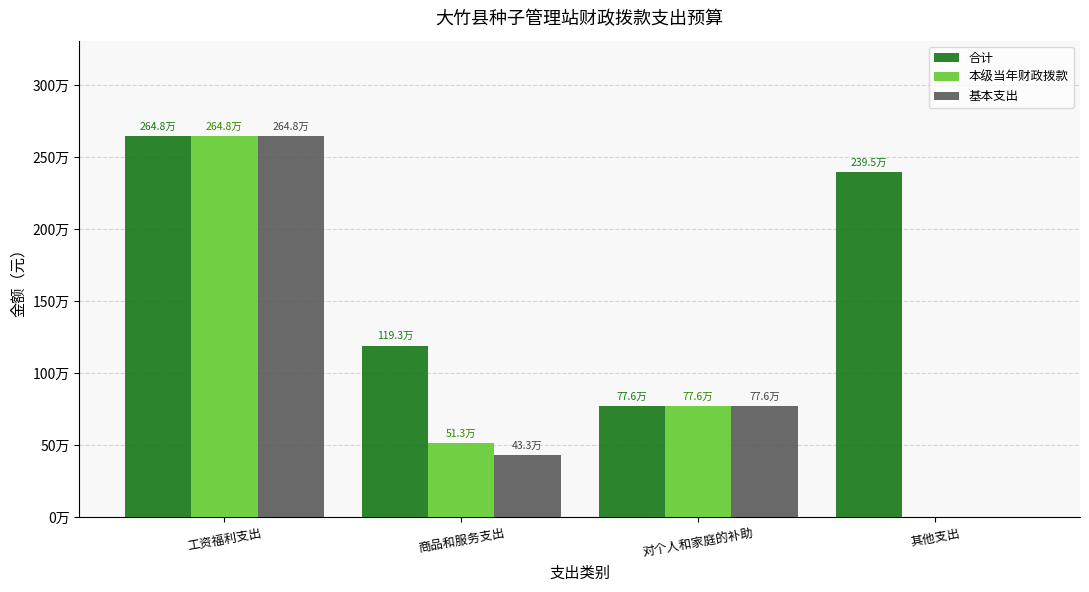

What are all the series names shown in the legend?

合计, 本级当年财政拨款, 基本支出